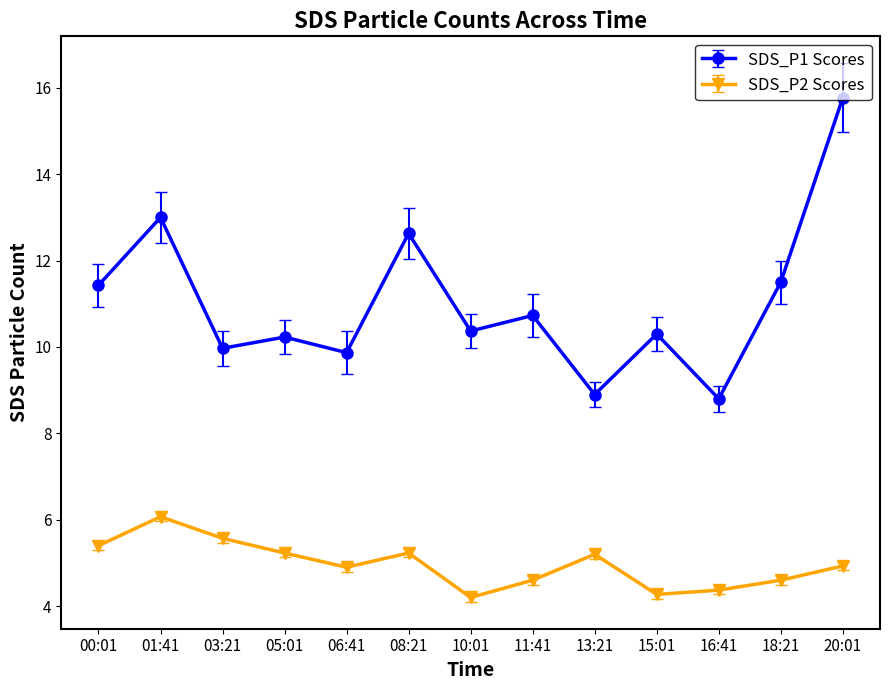

Rank the series at 08:21 from highest to lowest value.

SDS_P1 Scores, SDS_P2 Scores